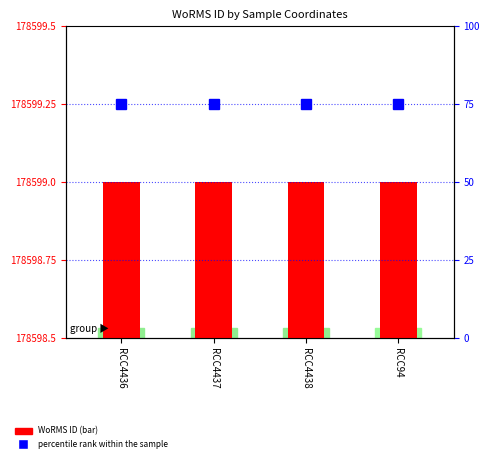

What is the label of the 1st bar from the right?

RCC94